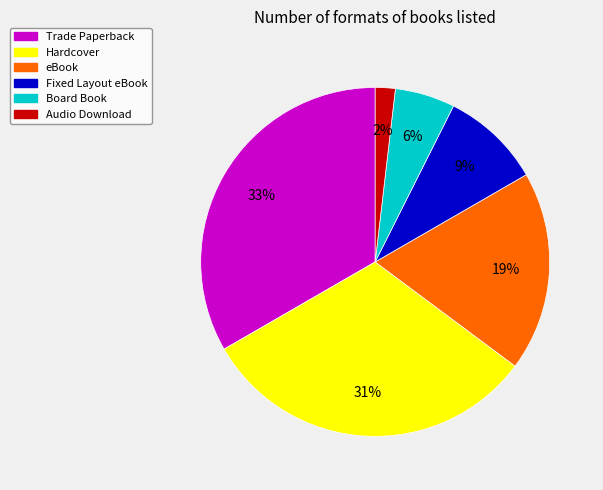

Do eBook and Audio Download together represent more than half of the pie?

No